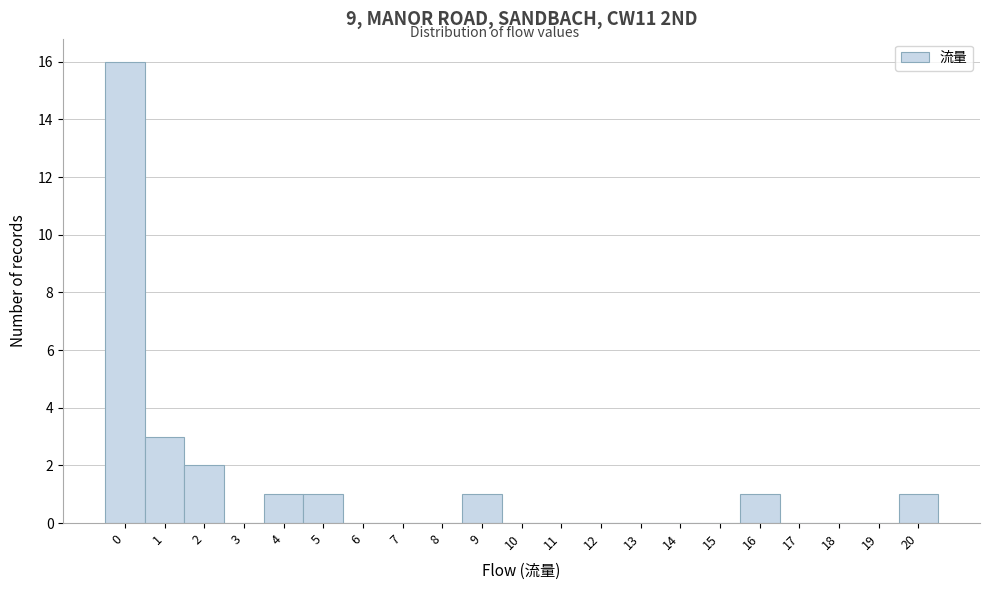

What is the height of the bar covering -0.5 to 0.5 on the x-axis? The values are not printed on the chart, so give them approximately, as read against the axis.

16